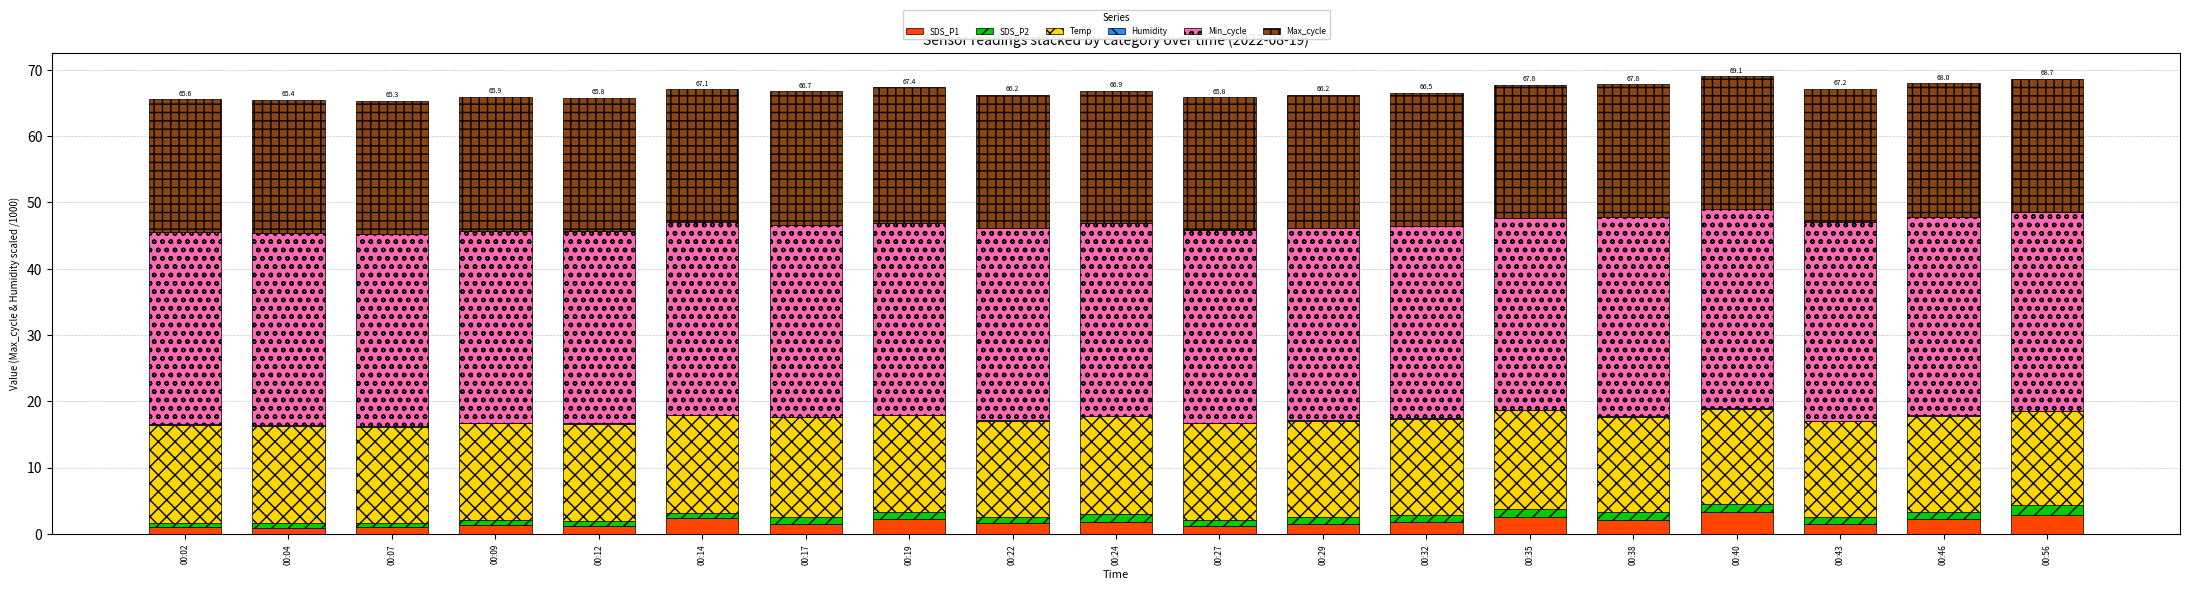

True or false: SDS_P1 has a value of 3.4 at 00:40.

True